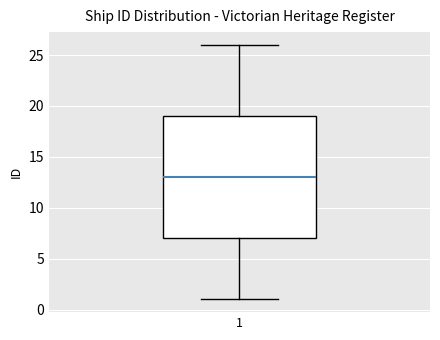

Transcribe this box plot: give where the median line is, the range the box spans, and where the two whiskers end, as read against the y-axis. The values are not printed on the chart, so give them approximately, as read against the axis.

median 13, box 7 to 19, whiskers 1 to 26